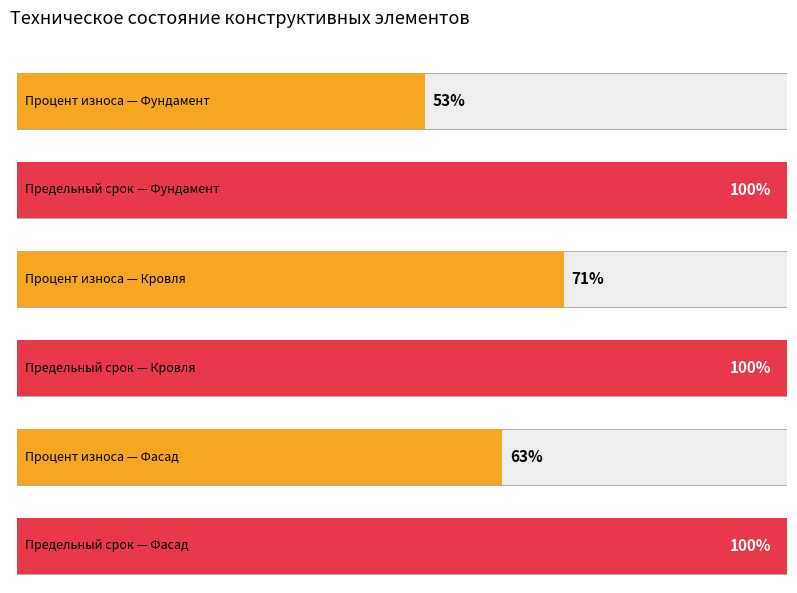

What is the label of the 1st bar from the left?

Фундамент